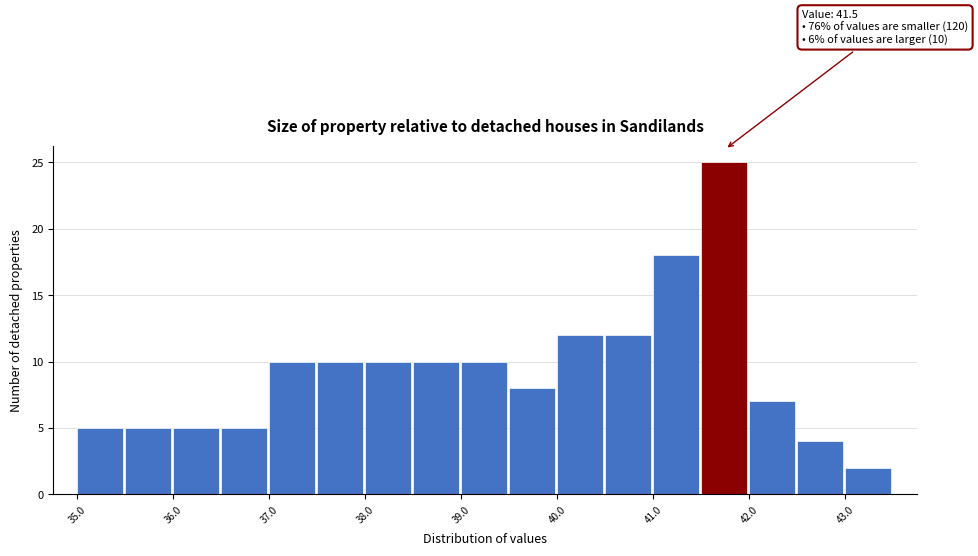

Over which range of the x-axis is the bar tallest?

41.5 to 42.0